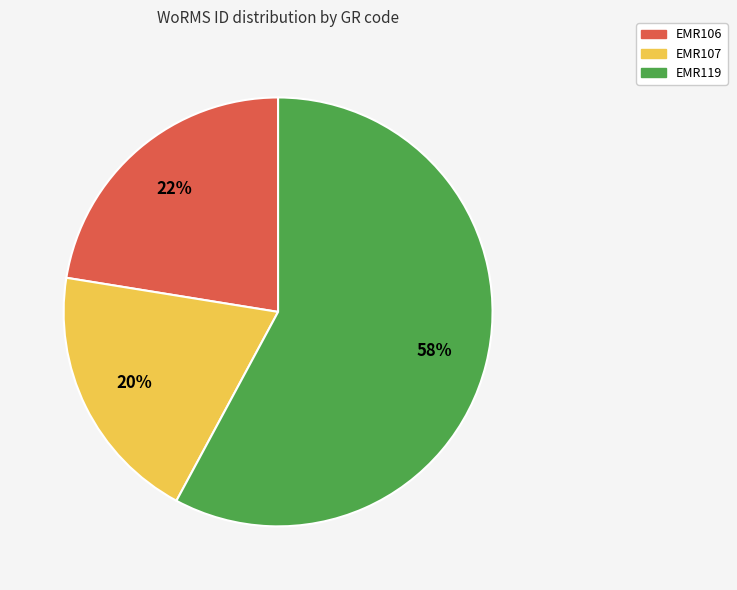

The EMR106 slice represents 22% of the pie. True or false?

True